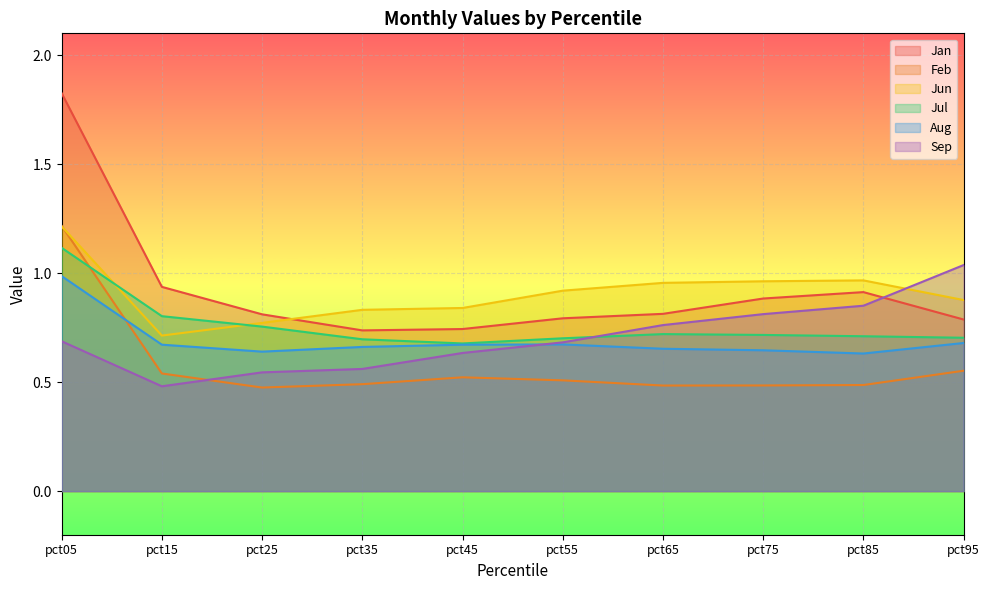

What is the average value of the Jul series?

0.8